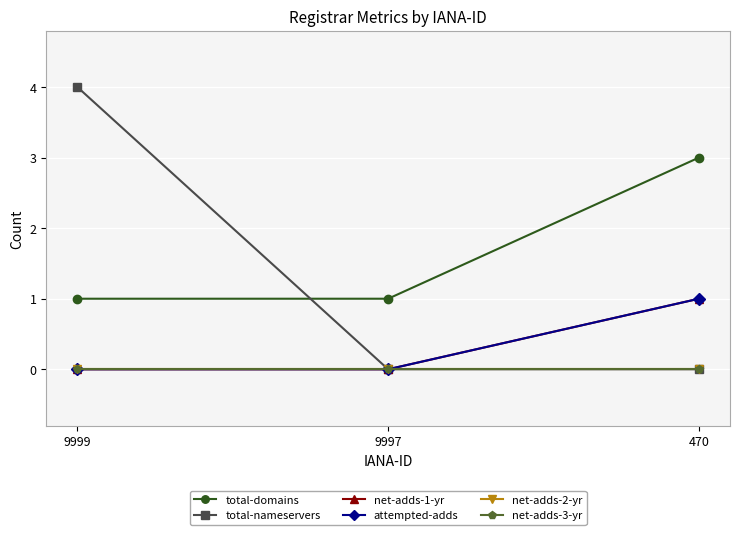

Between 470 and 9997, which is larger?

470